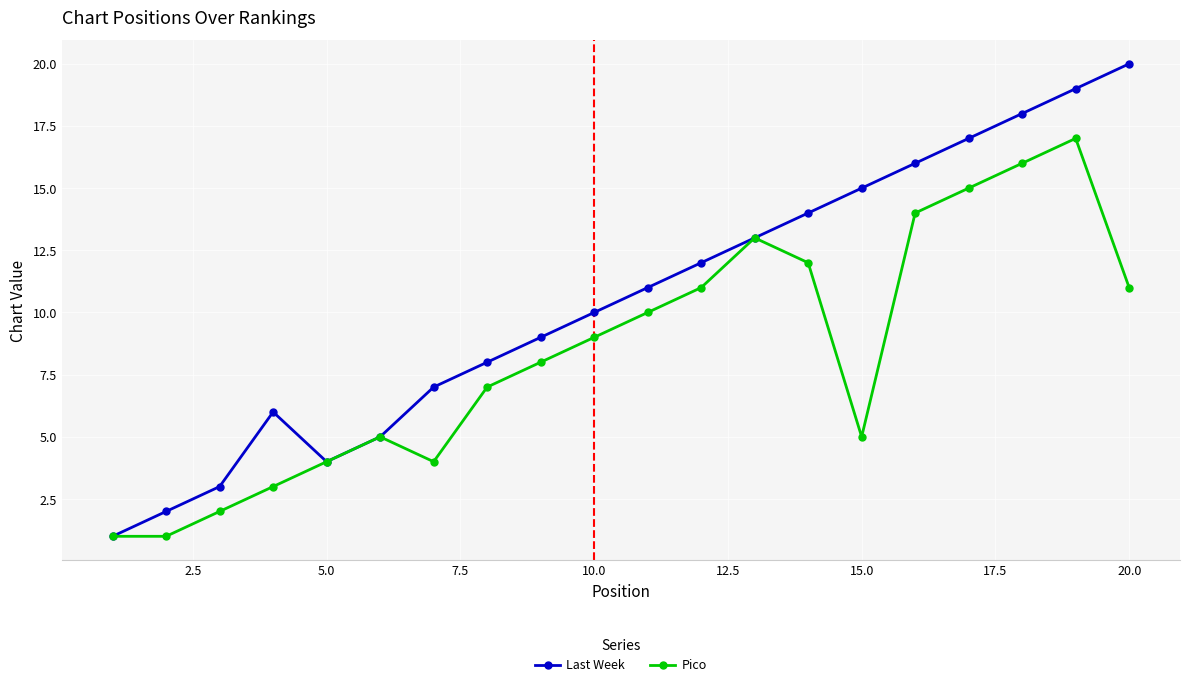

Which series has the widest spread of values?

Last Week